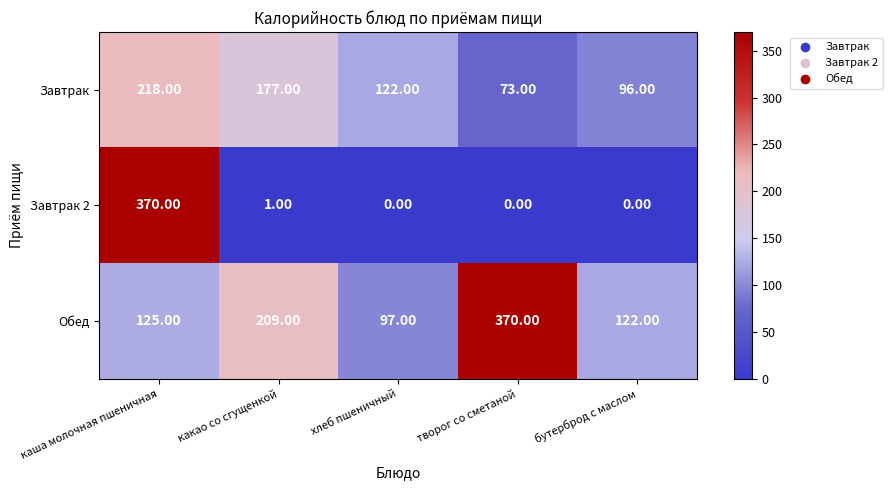

Where is Завтрак 2 nearest to the value 185?

какао со сгущенкой